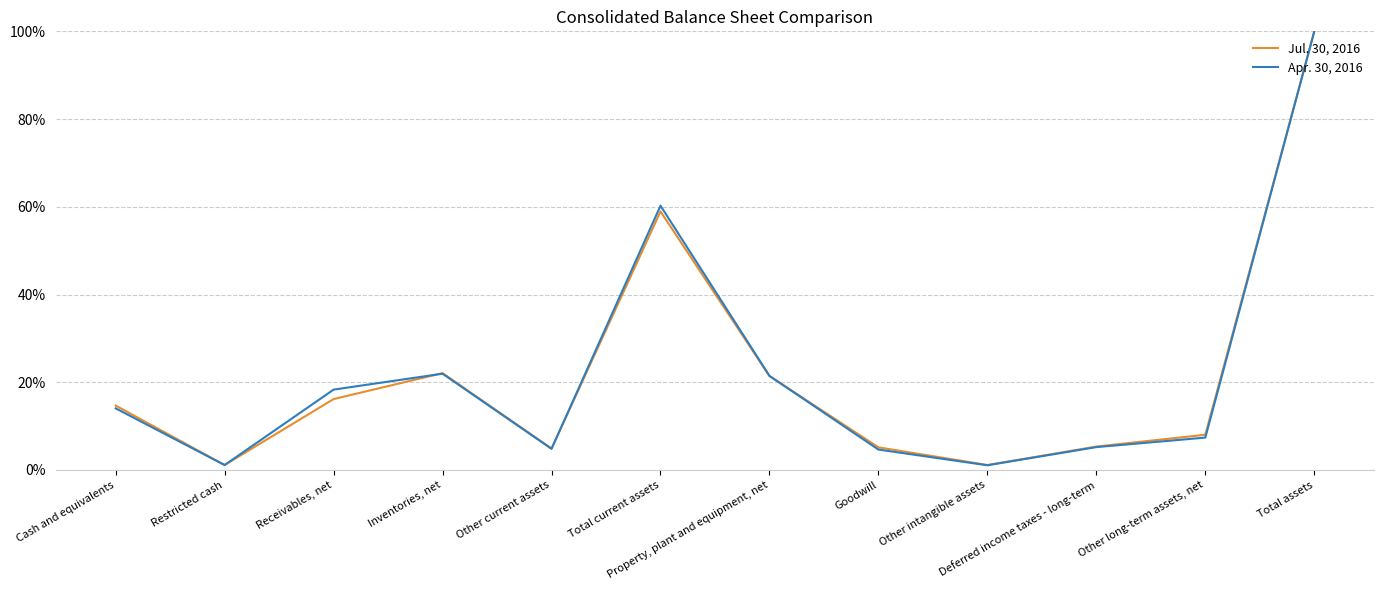

Reading right to left, transcribe all the data shown in this chart.

Jul. 30, 2016: 1.0	0.1	0.1	0.0	0.1	0.2	0.6	0.0	0.2	0.2	0.0	0.1
Apr. 30, 2016: 1.0	0.1	0.1	0.0	0.0	0.2	0.6	0.0	0.2	0.2	0.0	0.1